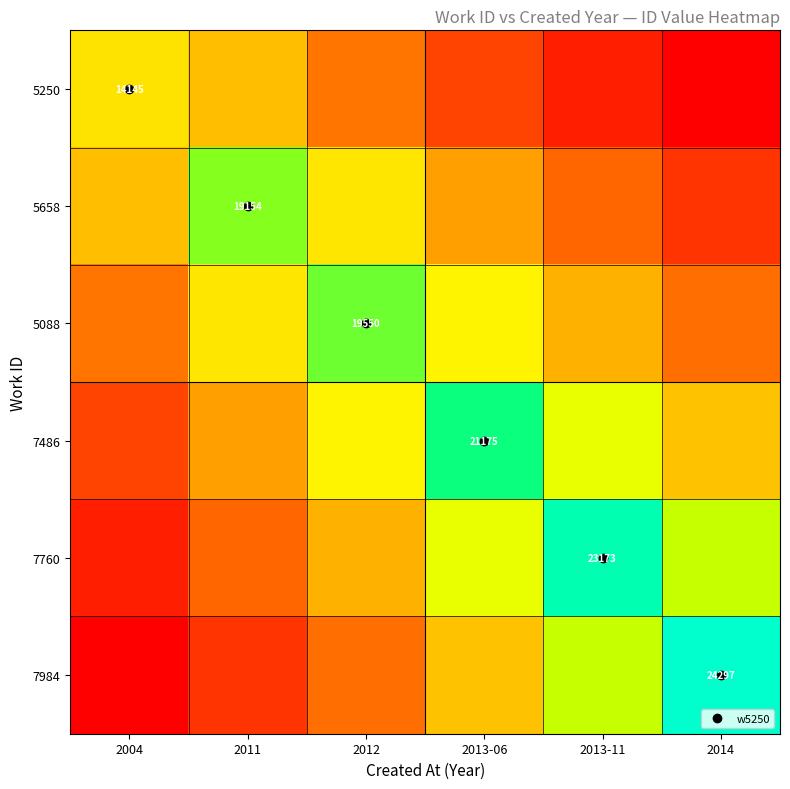

Is the value of 7760 at 2004 greater than the value of 5658 at 2013-11?

No